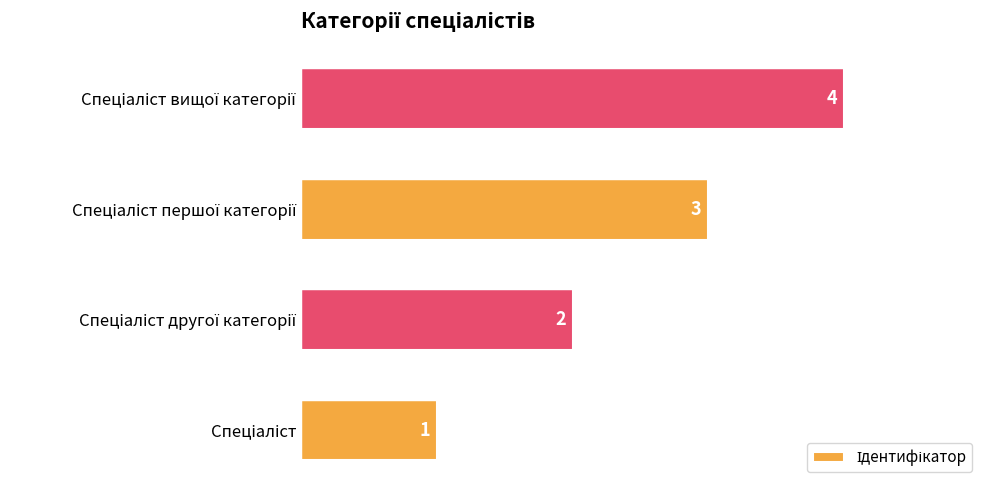

Does the chart contain stacked bars?

No